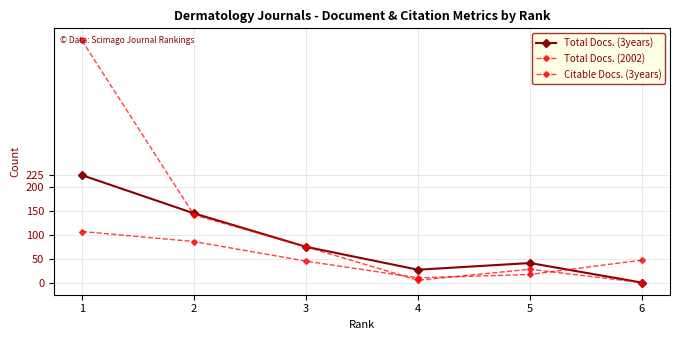

Which label corresponds to the largest value in the chart?

1